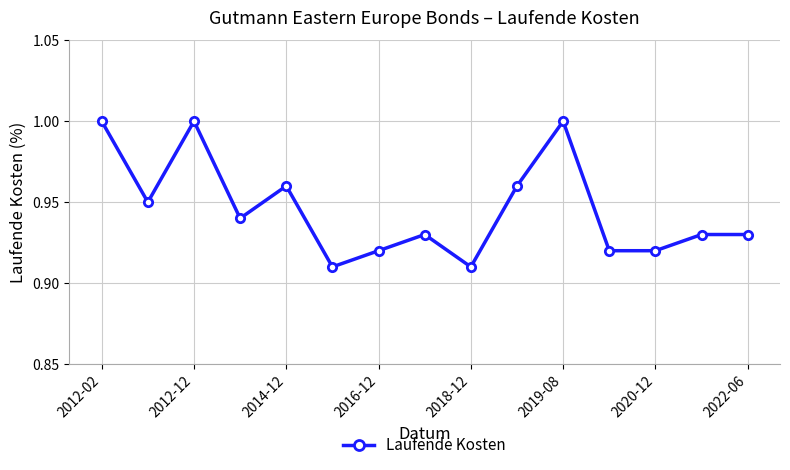

True or false: the data has more than 2 interior local peaks.

True